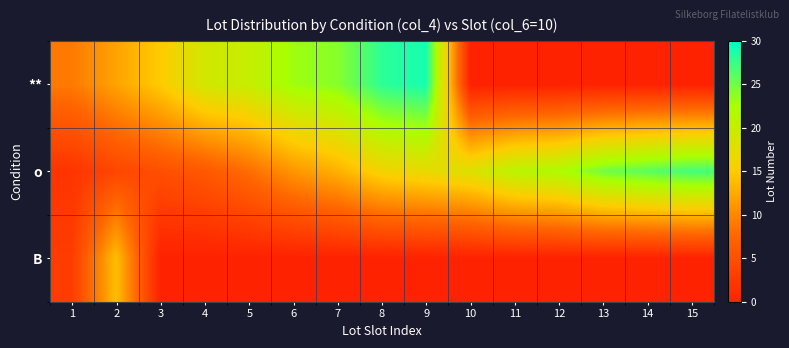

Between 11 and 4, which is larger?

4